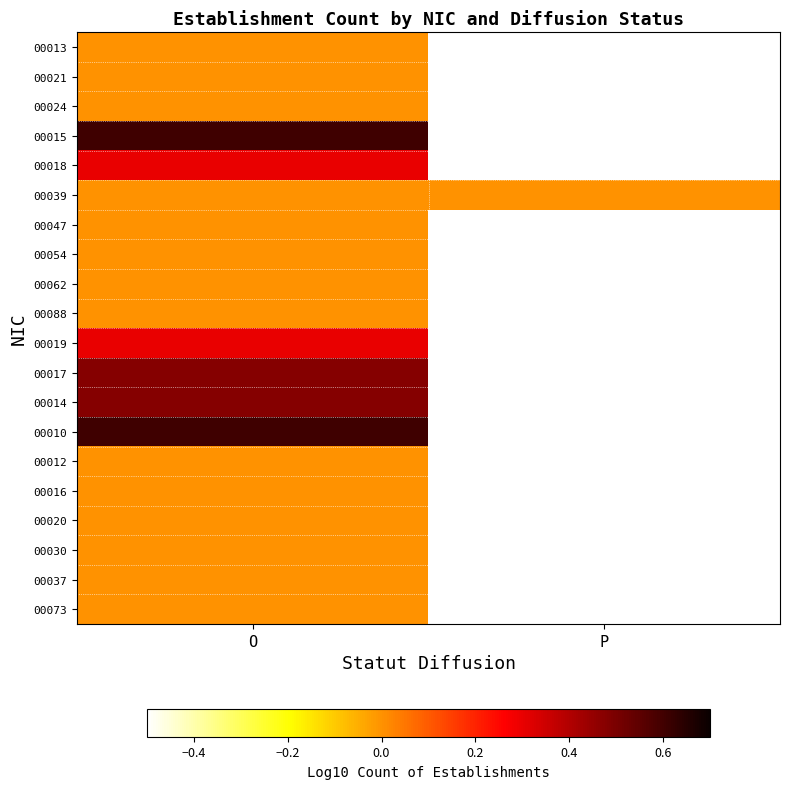

Which series has the widest spread of values?

00013